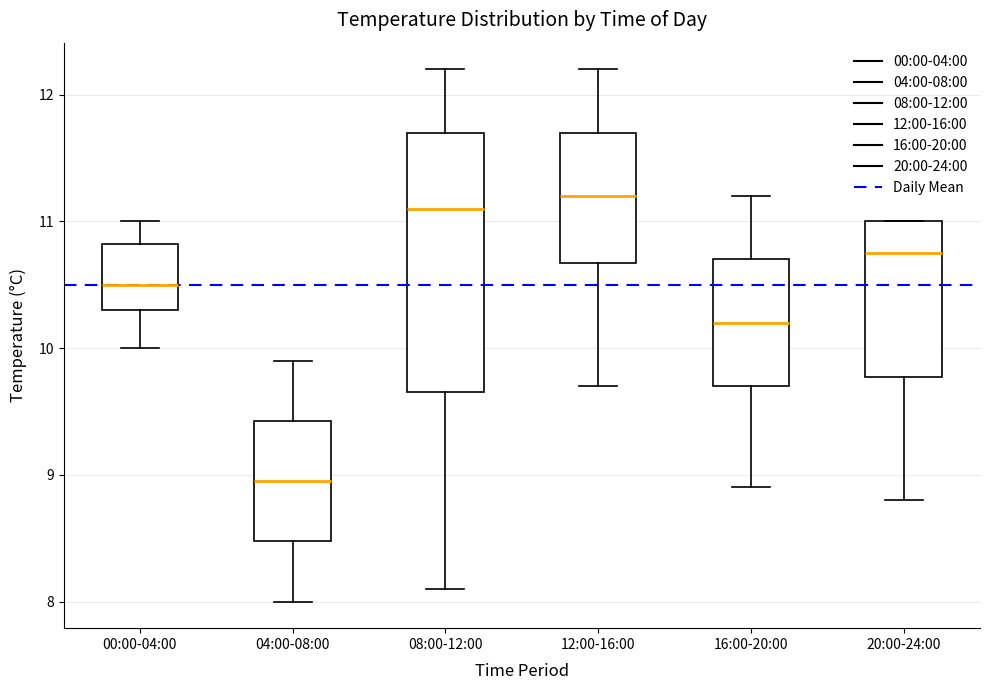

Which box is the tallest, from its lower edge to its upper edge?

08:00-12:00